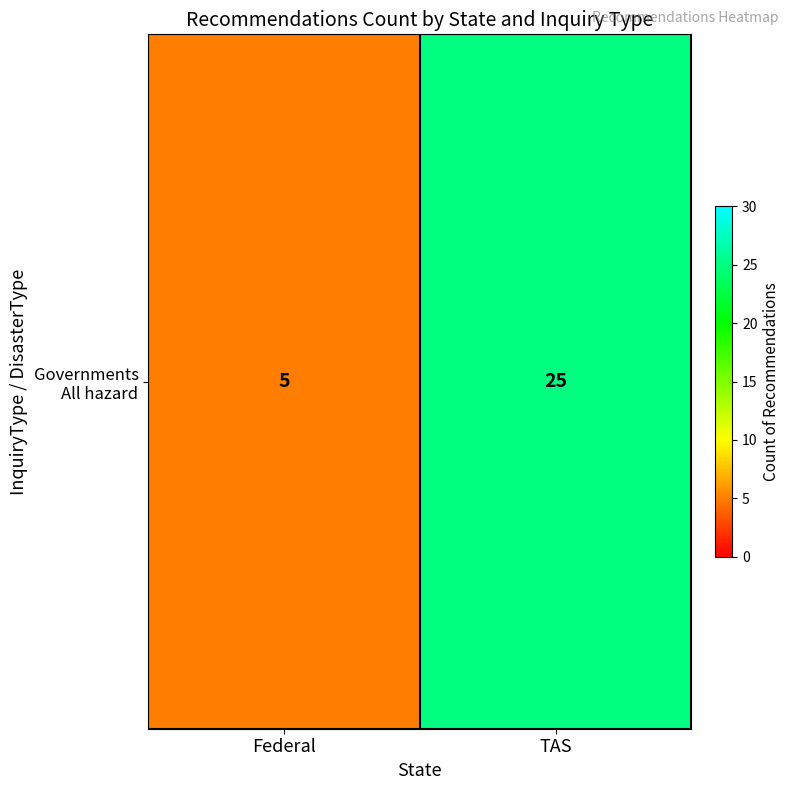

Reading left to right, extract all data points from this chart.

Federal=5	TAS=25